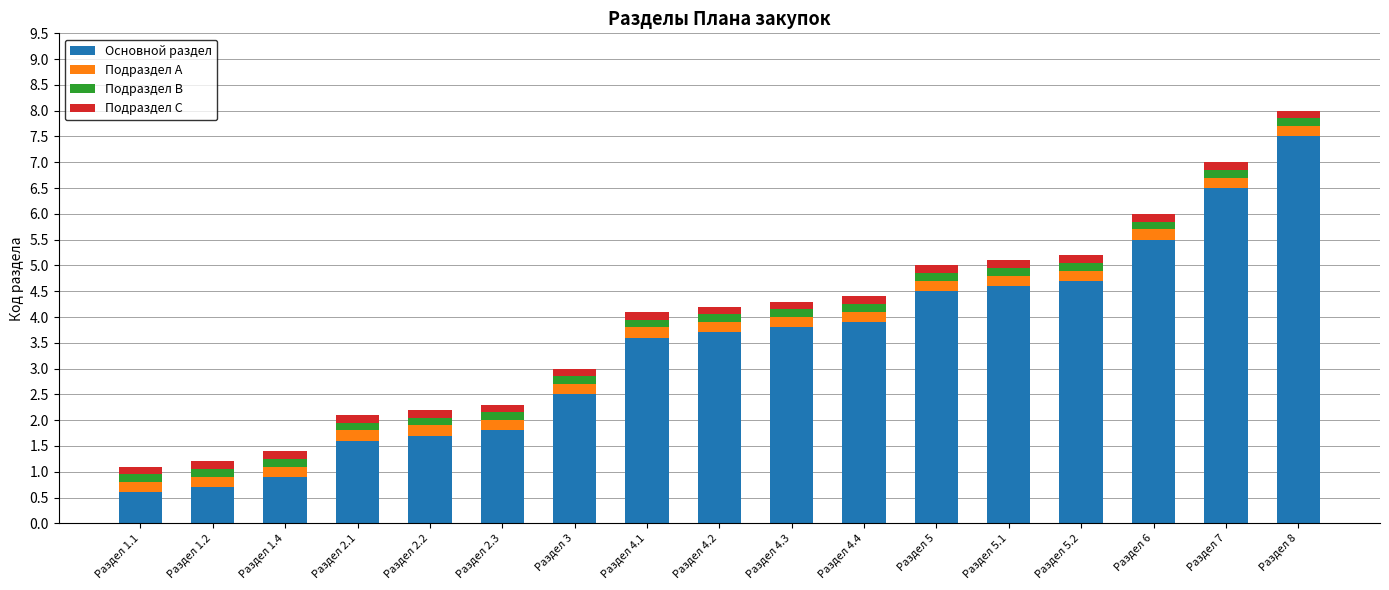

What is the maximum value for Основной раздел?

7.5